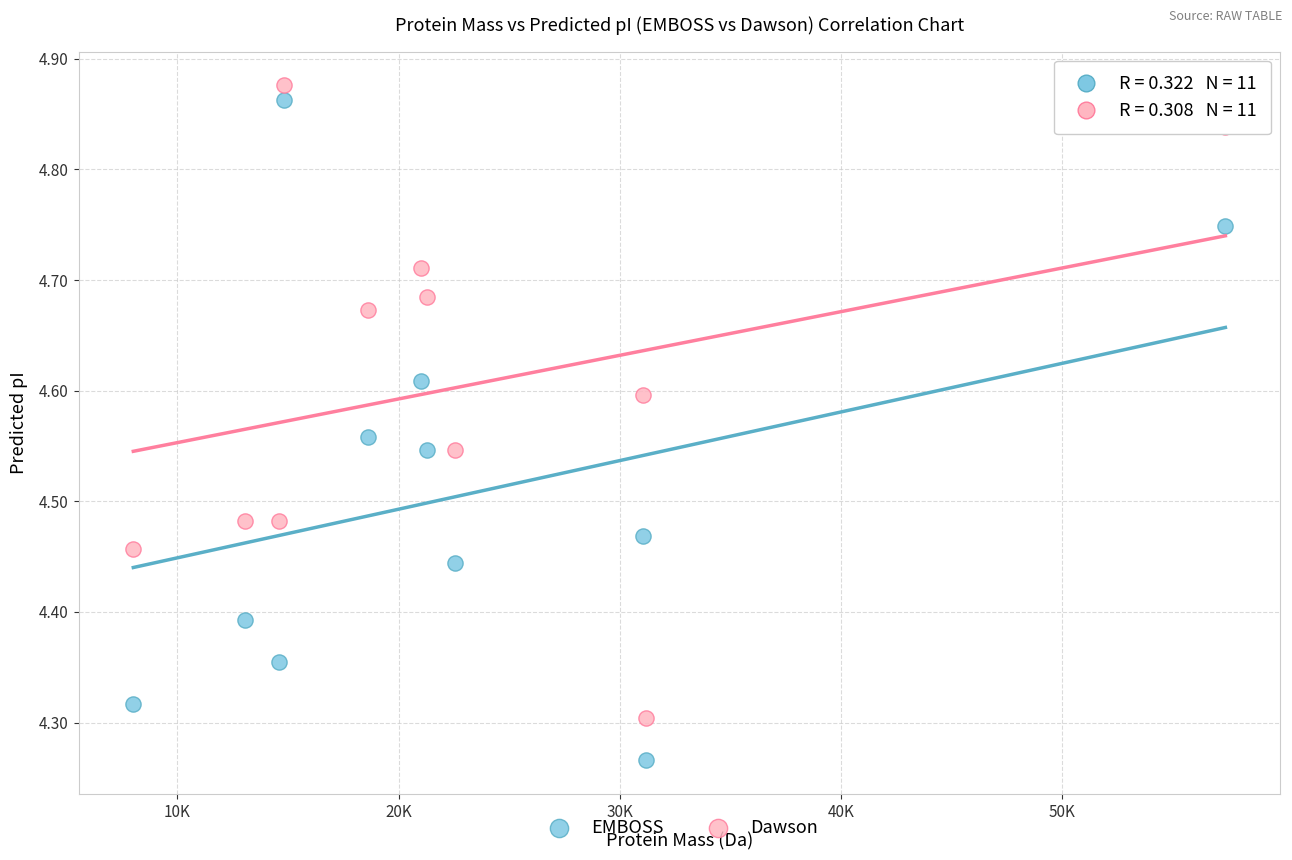

What are all the series names shown in the legend?

EMBOSS, Dawson